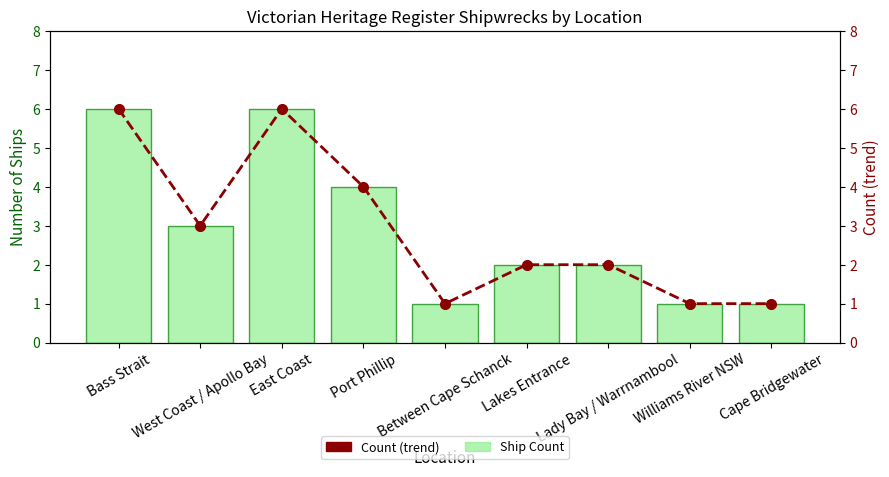

How many groups of bars are there?

9